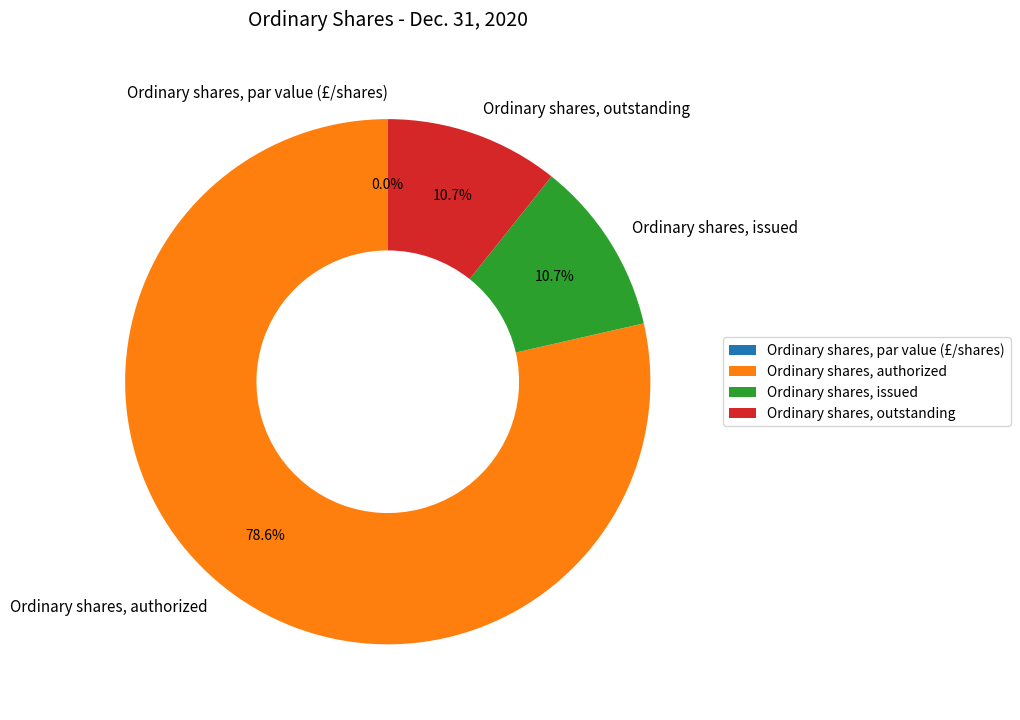

Does Ordinary shares, par value (£/shares) account for over 50% of the chart?

No